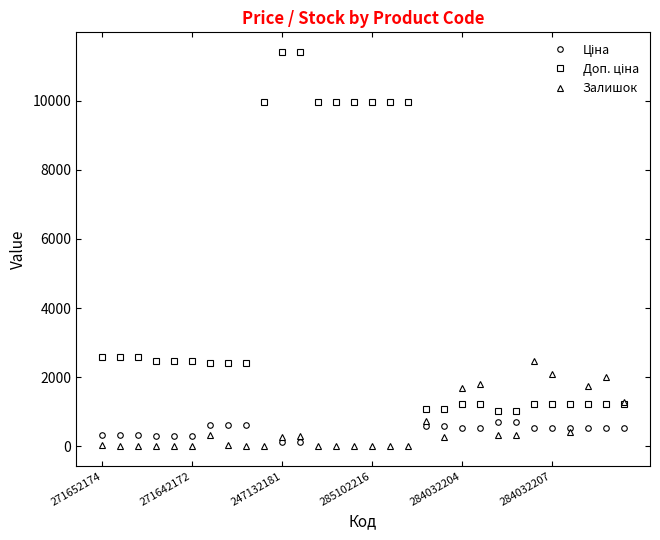

What is the greatest value displayed?

11410.0